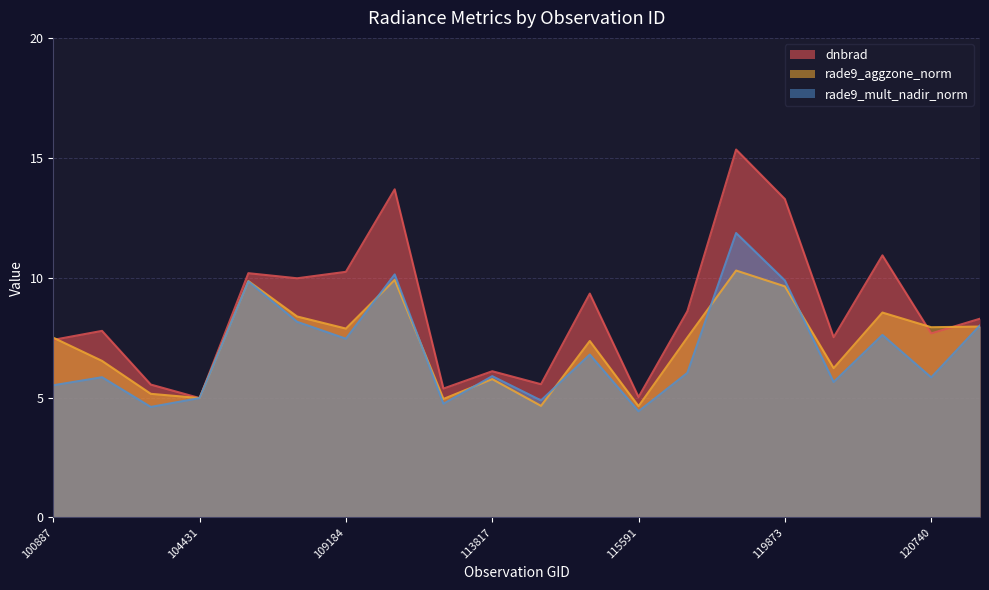

True or false: rade9_mult_nadir_norm and dnbrad intersect in this chart.

True